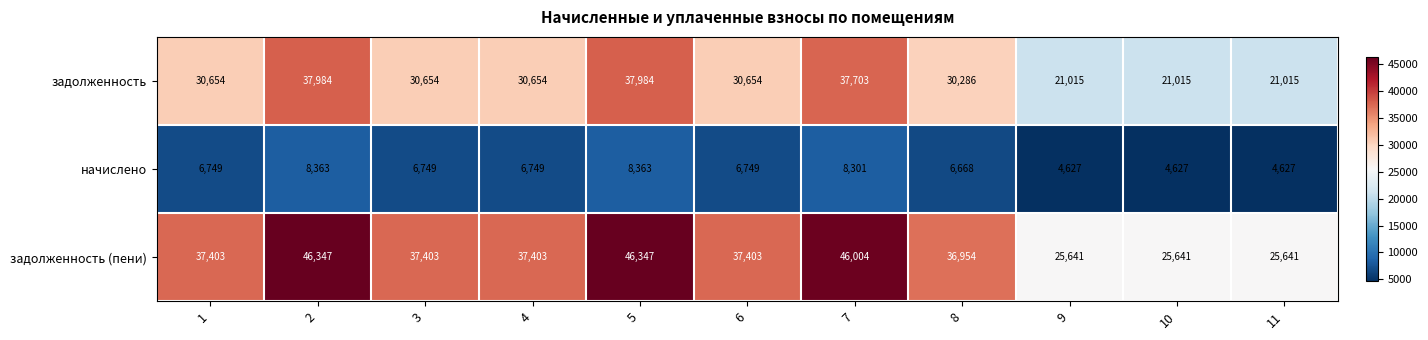

At which label is задолженность closest to 29499?

8